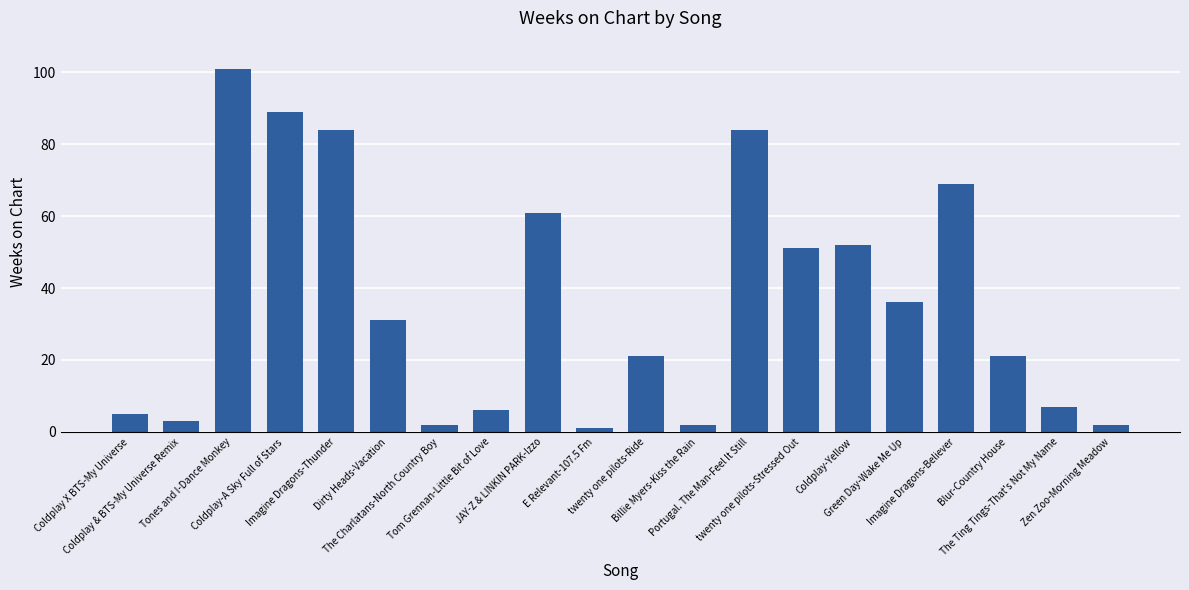

What is the average value?

36